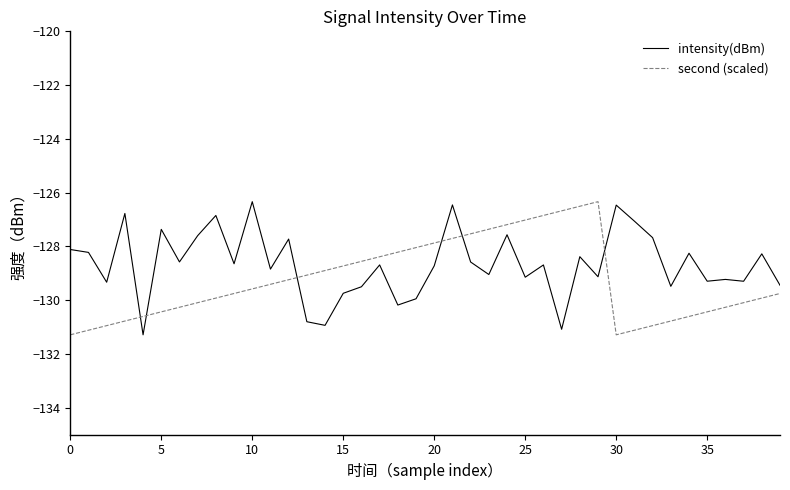

What is the difference between the maximum and minimum values in the second (scaled) series?

5.0